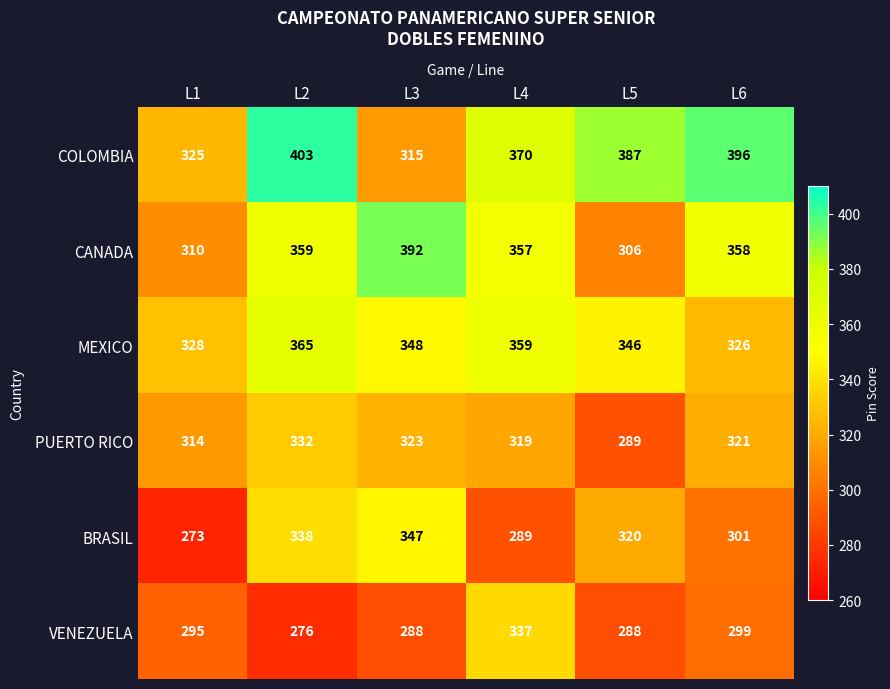

What is the spread (max minus min) of values at L4?

81